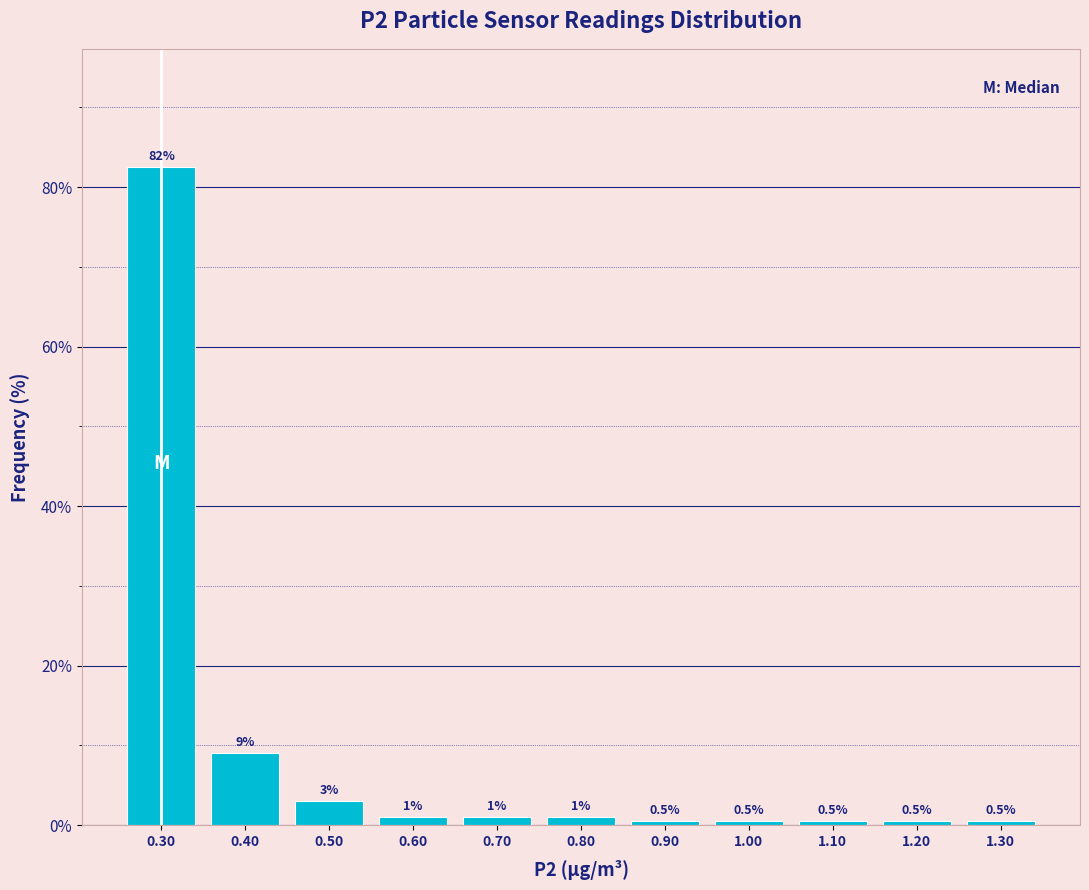

Over which range of the x-axis is the bar tallest?

0.25 to 0.35